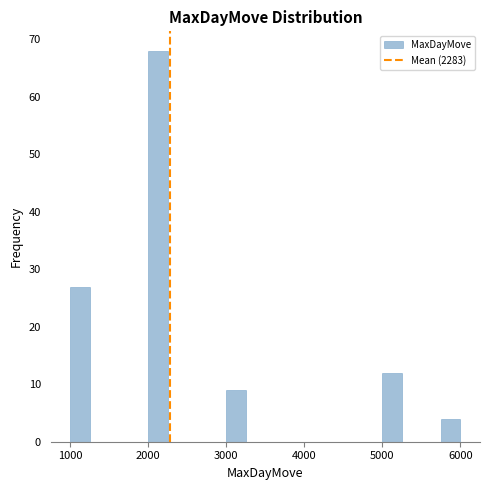

Around what value on the x-axis is the tallest bar? Give the approximate position of its centre, as read against the axis.

2100